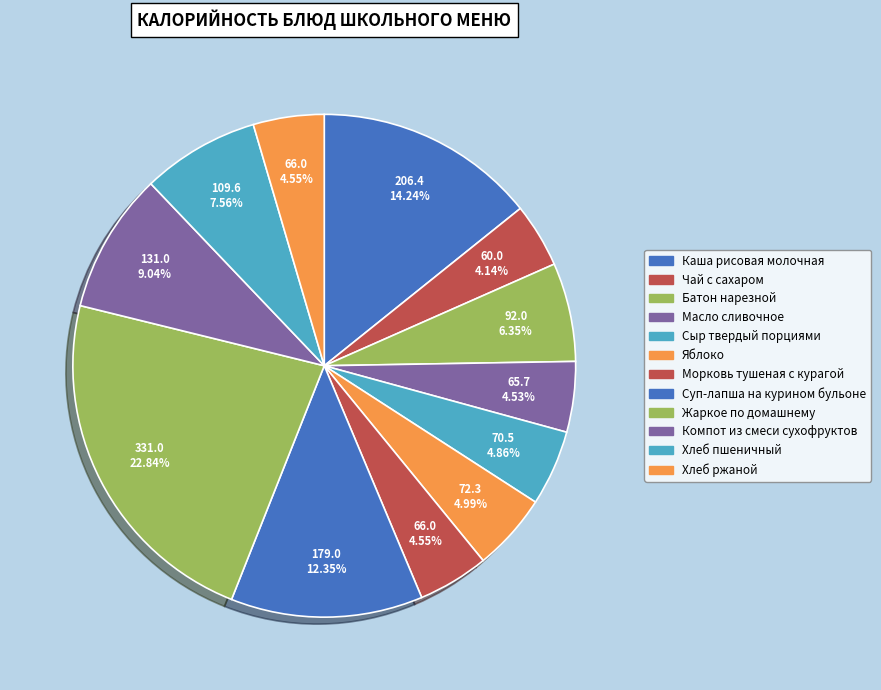

What is the total percentage of Жаркое по домашнему and Каша рисовая молочная?

37.1%